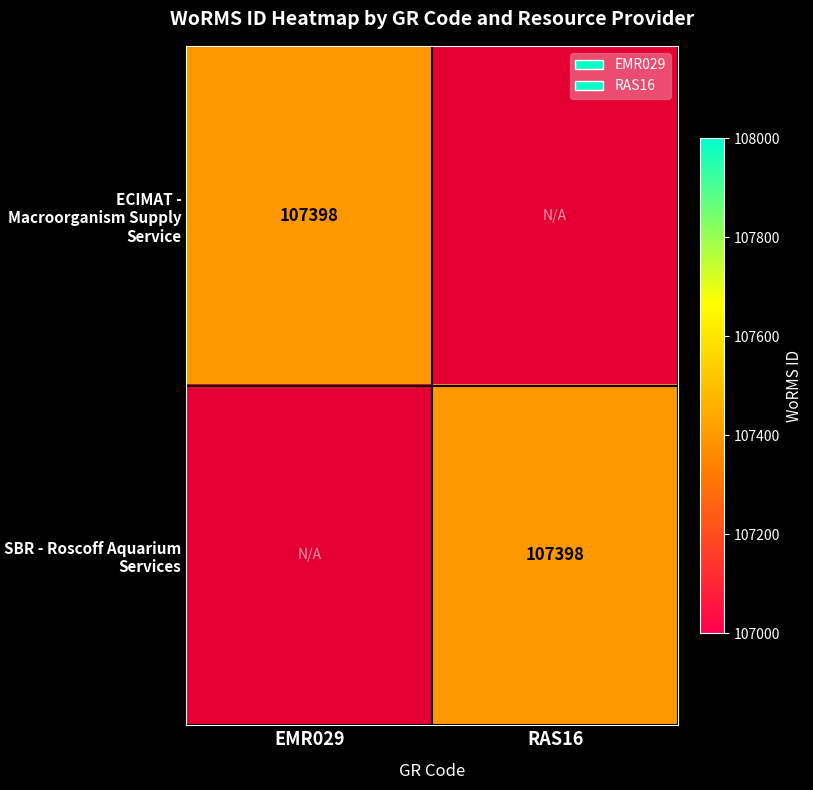

Is it true that SBR - Roscoff Aquarium Services equals 107398 at RAS16?

True